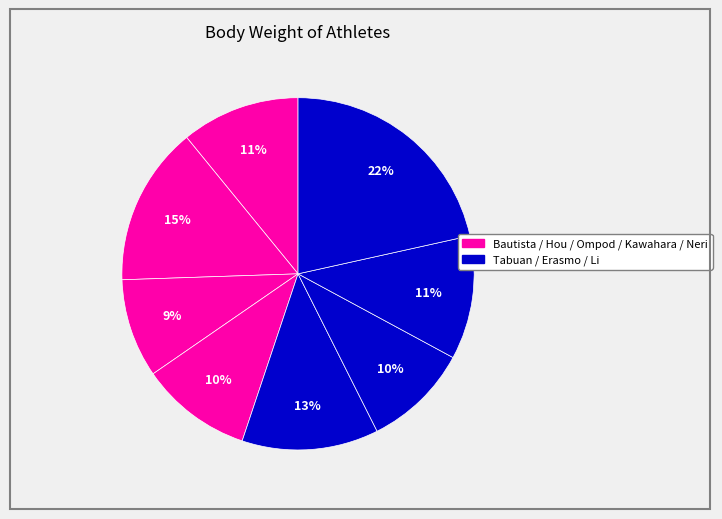

How many segments does this pie chart have?

8